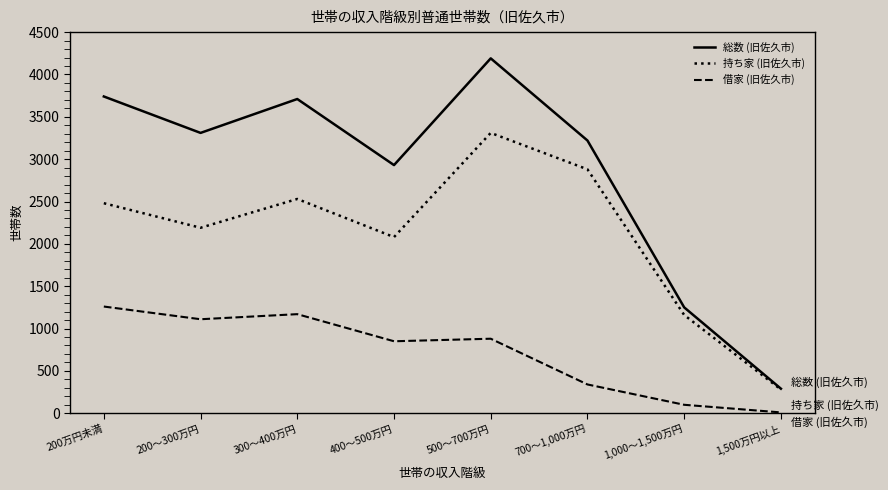

Which series has the largest range (max minus min)?

総数 (旧佐久市)